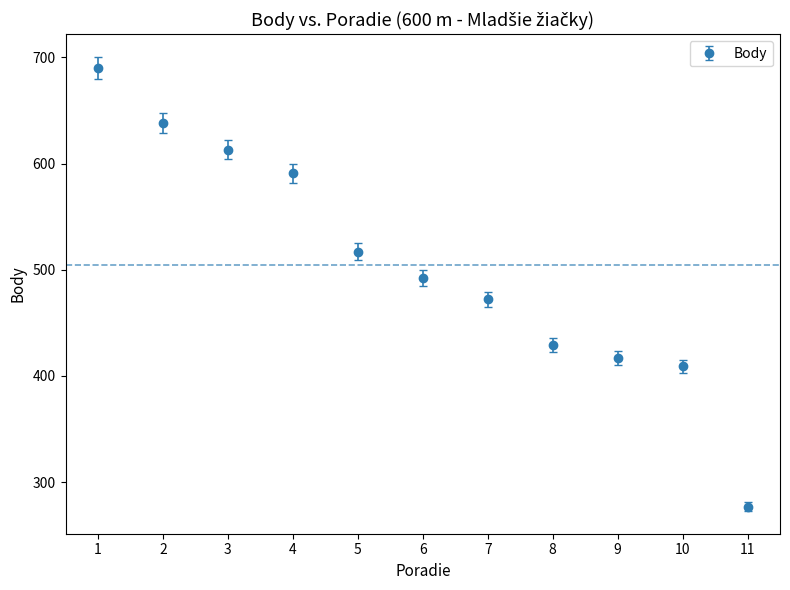

What is the ratio of the value at 1 to the value at 3?

1.1